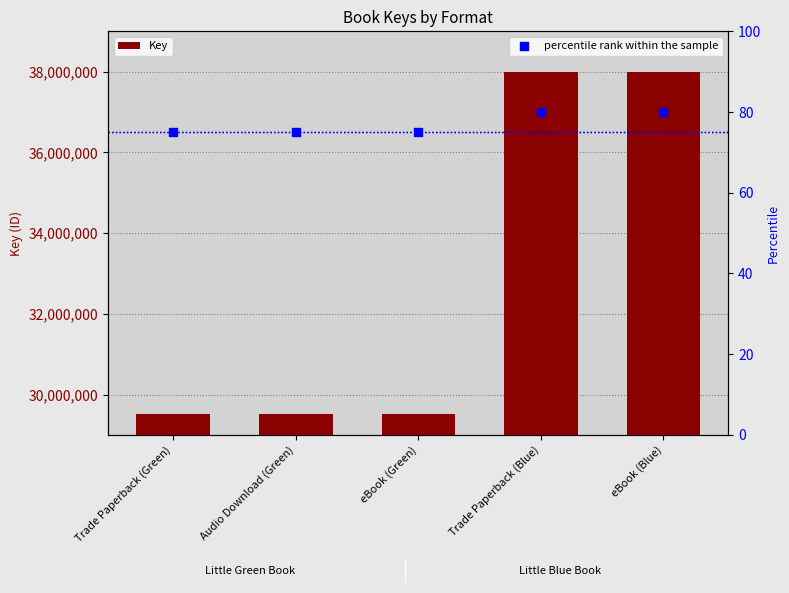

At which category is the sum across all series the highest?

Trade Paperback (Blue)